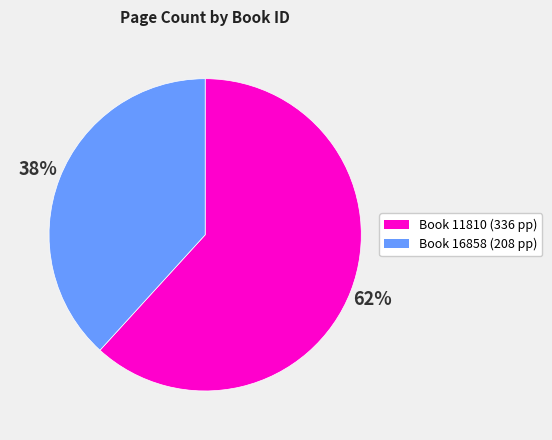

Is there any slice that represents more than half of the pie?

Yes